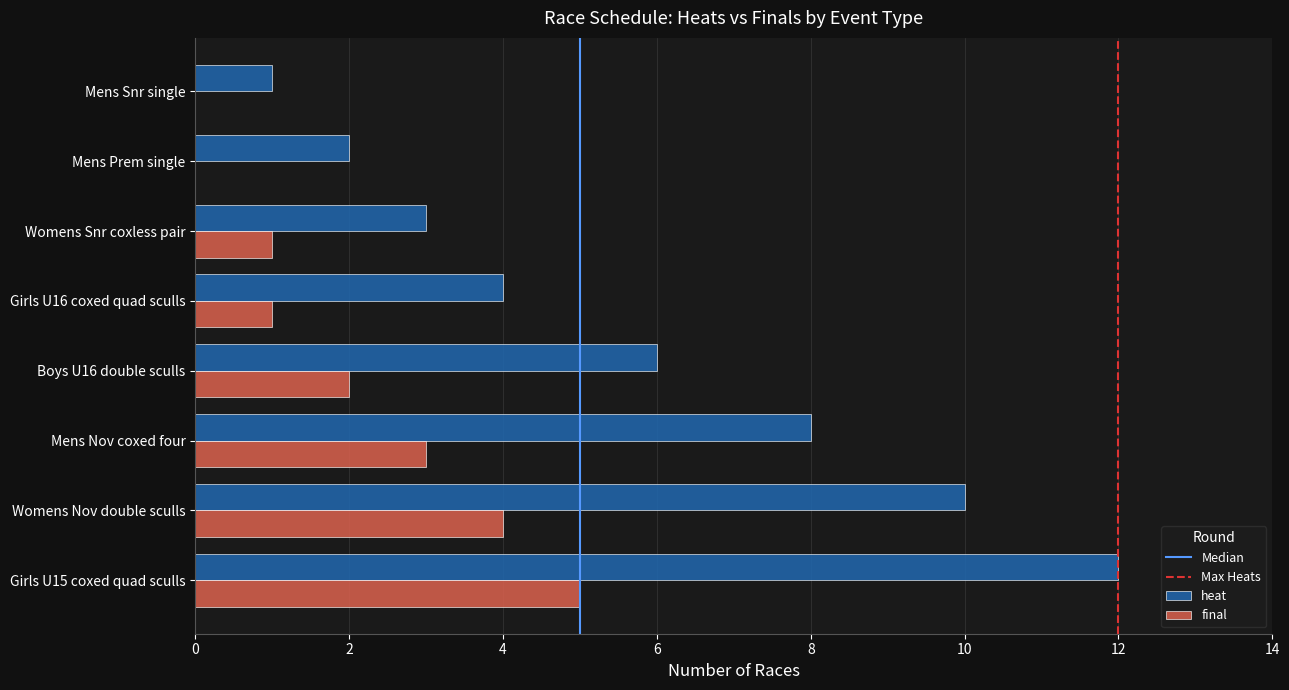

What is the sum of the final values at Mens Snr single and Womens Nov double sculls?

4